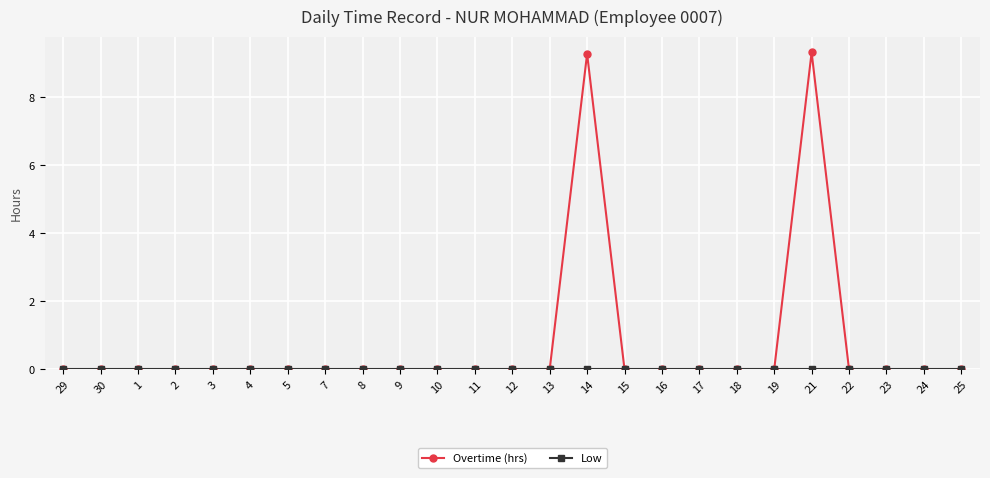

Which series has the largest range (max minus min)?

Overtime (hrs)